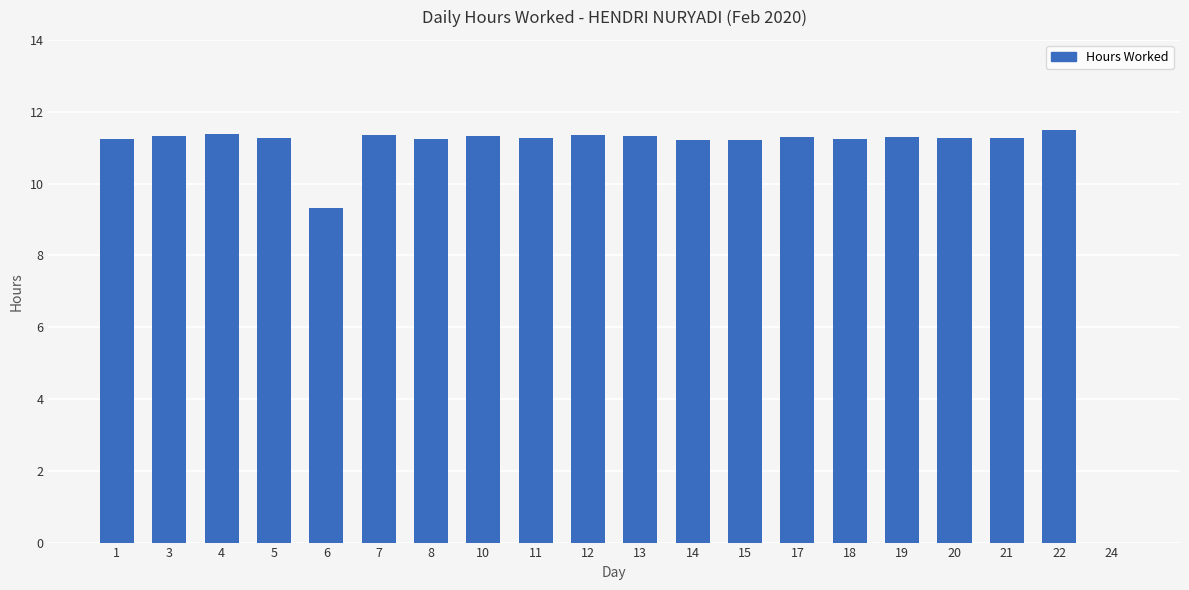

What is the ratio of the value at 6 to the value at 10?

0.8